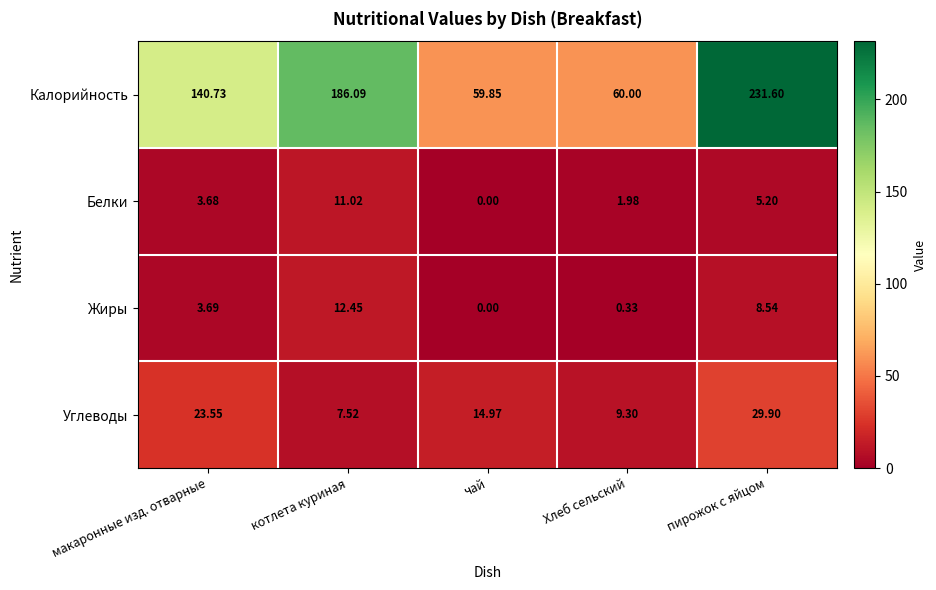

Rank the series at пирожок с яйцом from highest to lowest value.

Калорийность, Углеводы, Жиры, Белки